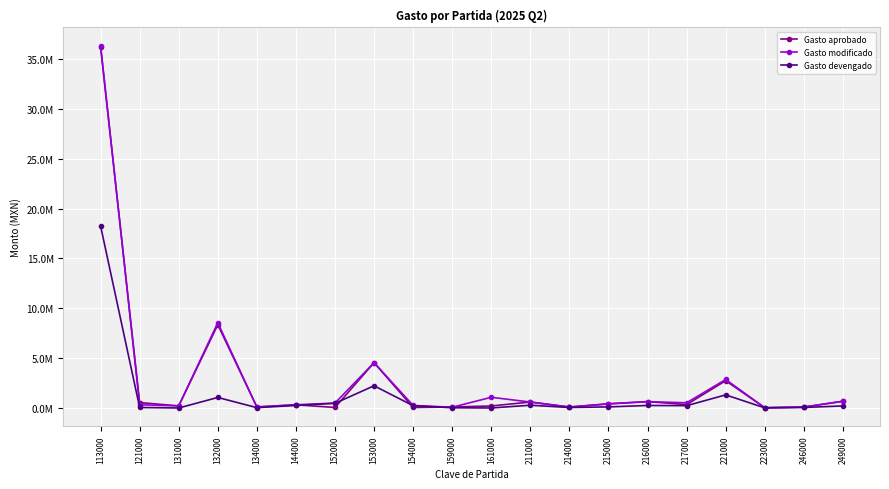

Which series has the largest range (max minus min)?

Gasto modificado